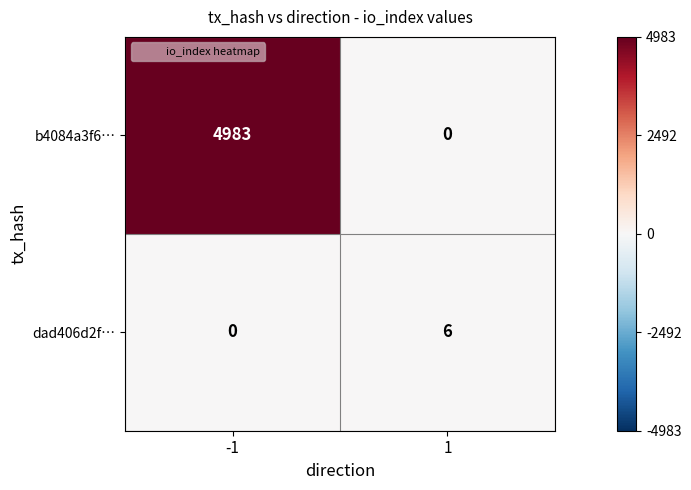

What value does the b4084a3f6… series have at -1, to the nearest 50?

5000